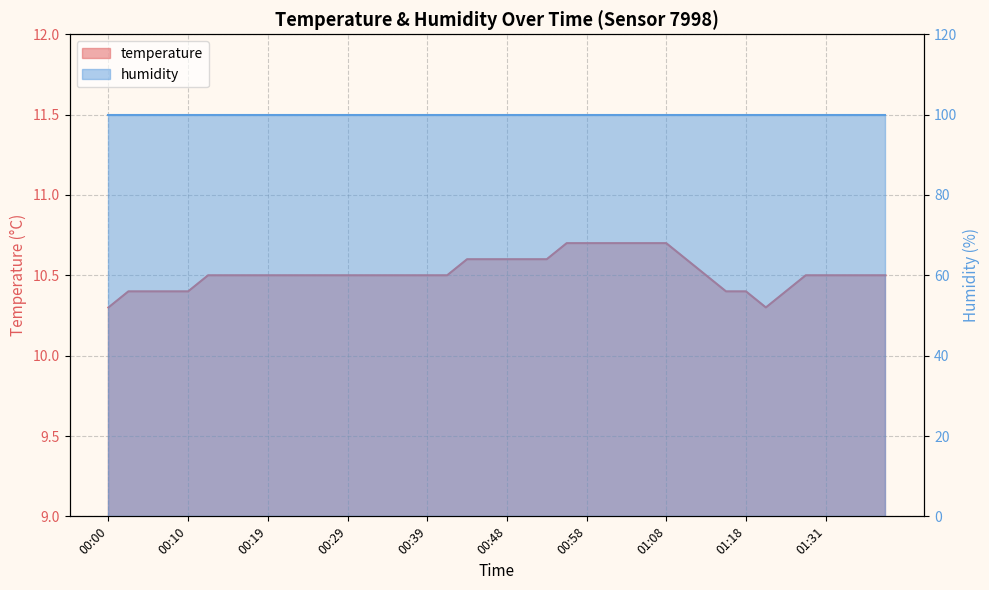

What is the sum of the values at 00:36 and 00:51?

21.1